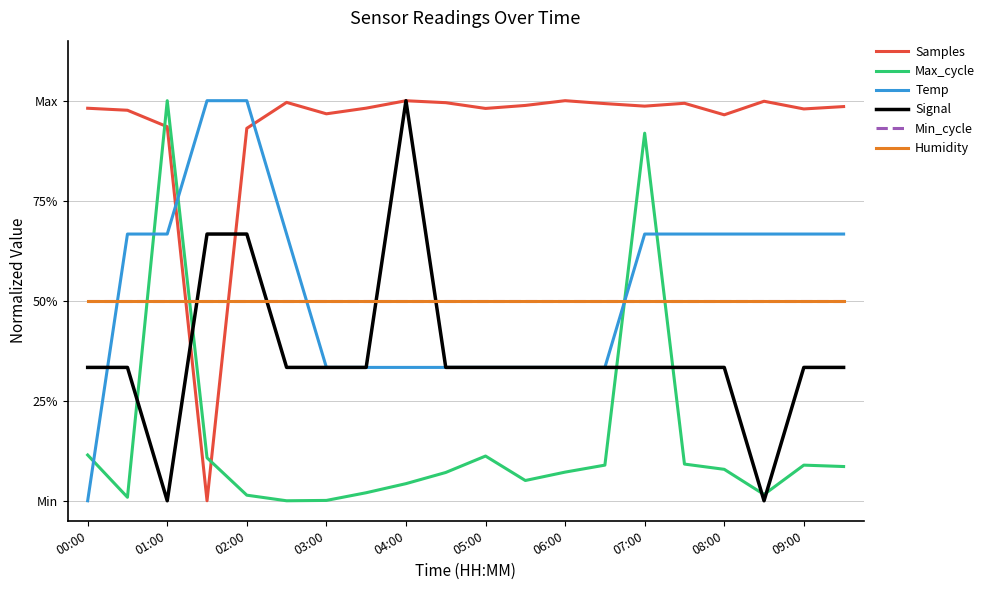

Reading right to left, list all the values displayed in this chart.

Samples: 1.0	1.0	1.0	1.0	1.0	1.0	1.0	1.0	1.0	1.0	1.0	1.0	1.0	1.0	1.0	0.9	0.0	0.9	1.0	1.0
Max_cycle: 0.1	0.1	0.0	0.1	0.1	0.9	0.1	0.1	0.1	0.1	0.1	0.0	0.0	0.0	0.0	0.0	0.1	1.0	0.0	0.1
Temp: 0.7	0.7	0.7	0.7	0.7	0.7	0.3	0.3	0.3	0.3	0.3	0.3	0.3	0.3	0.7	1.0	1.0	0.7	0.7	0.0
Signal: 0.3	0.3	0.0	0.3	0.3	0.3	0.3	0.3	0.3	0.3	0.3	1.0	0.3	0.3	0.3	0.7	0.7	0.0	0.3	0.3
Min_cycle: 0.5	0.5	0.5	0.5	0.5	0.5	0.5	0.5	0.5	0.5	0.5	0.5	0.5	0.5	0.5	0.5	0.5	0.5	0.5	0.5
Humidity: 0.5	0.5	0.5	0.5	0.5	0.5	0.5	0.5	0.5	0.5	0.5	0.5	0.5	0.5	0.5	0.5	0.5	0.5	0.5	0.5